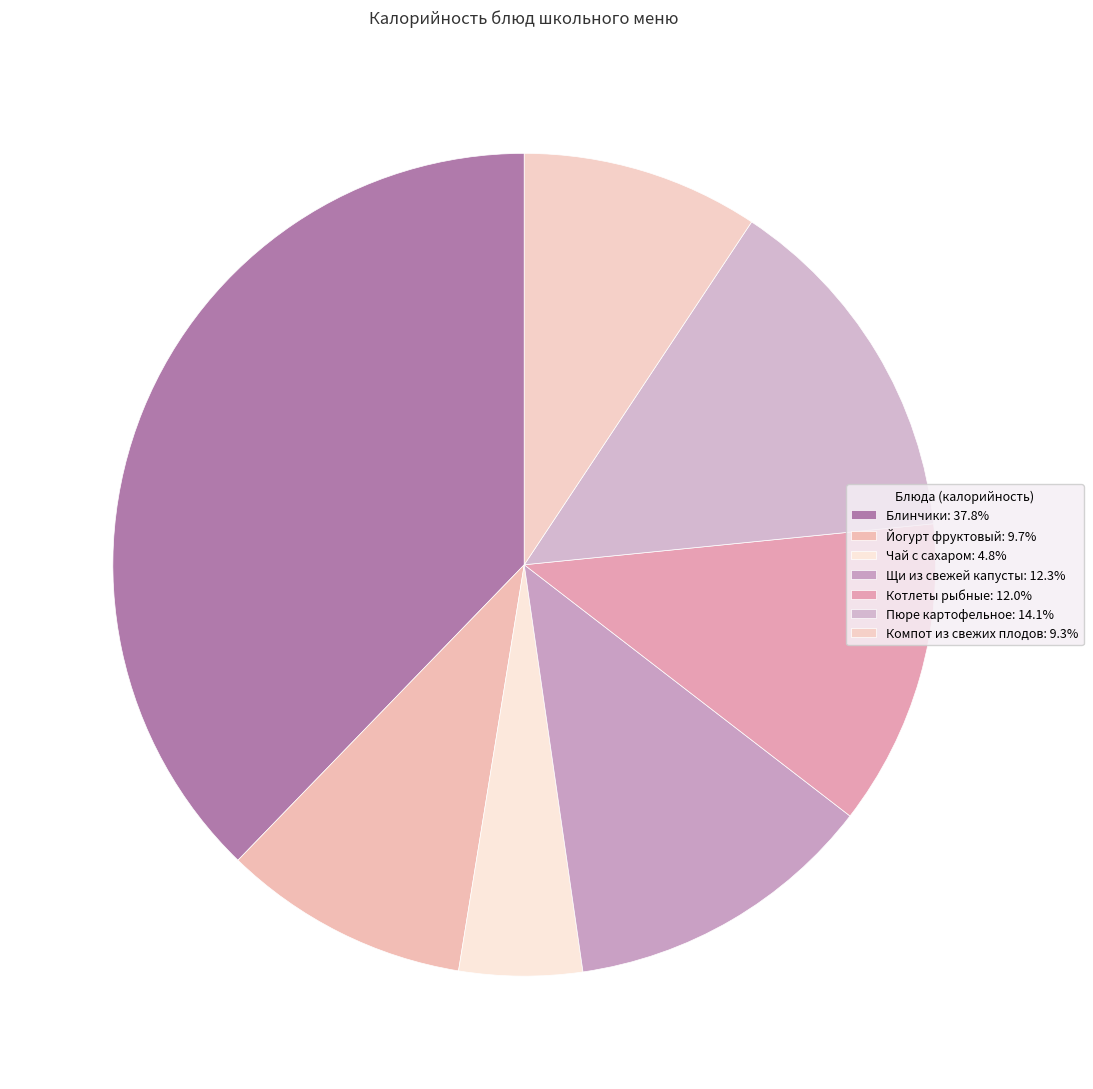

Which slice is the smallest?

Чай с сахаром